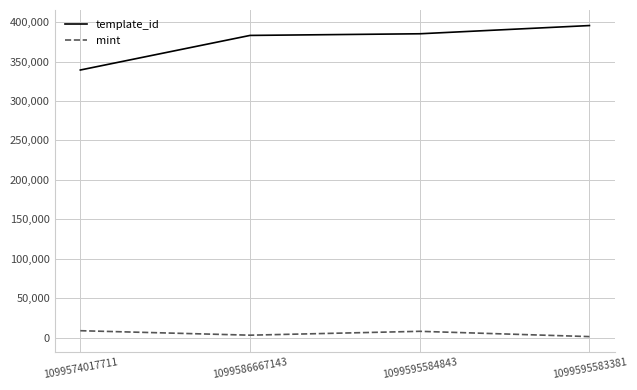

How many values in the template_id series are below 385161?

2